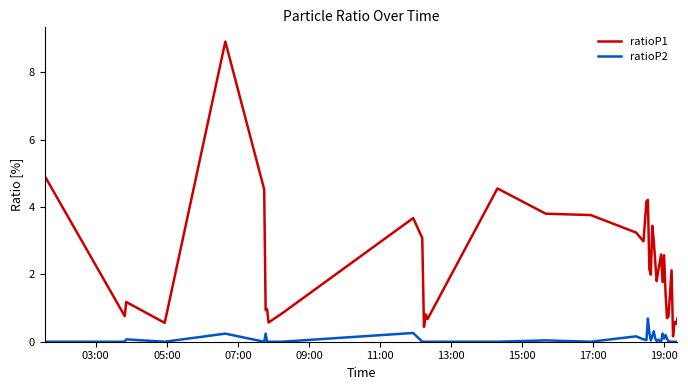

Which series has the largest total across all categories?

ratioP1